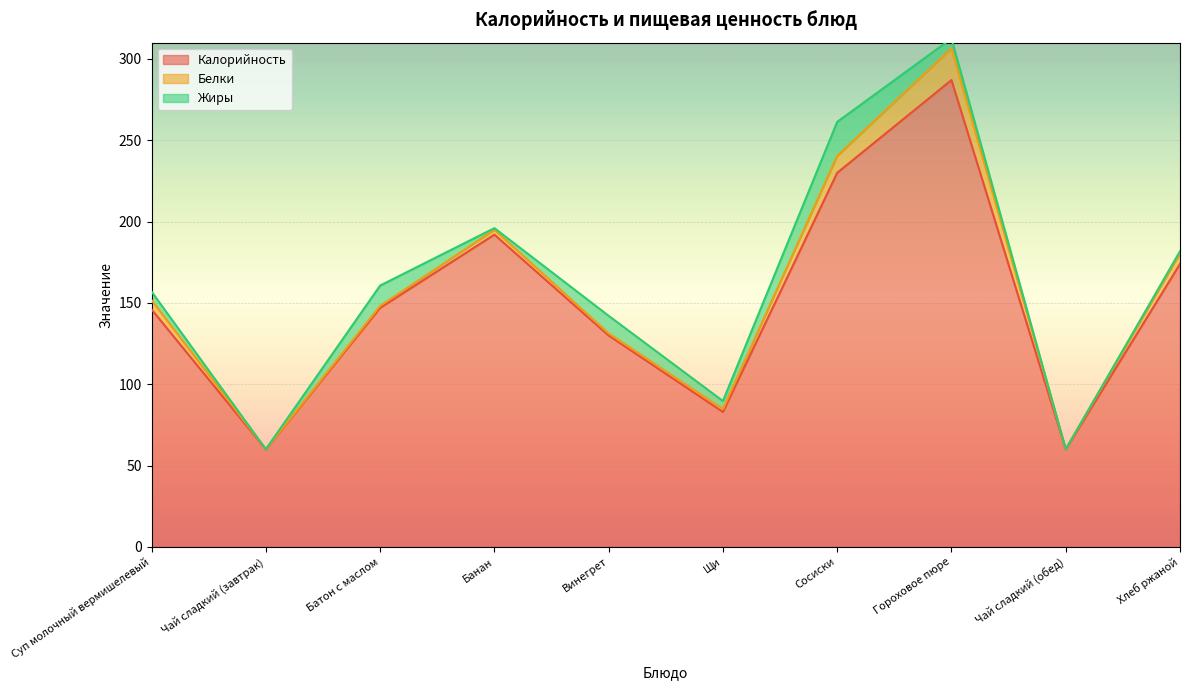

Reading right to left, list all the values displayed in this chart.

Калорийность: 174.0	60.0	287.0	230.0	83.0	130.0	192.0	147.0	60.0	146.0
Белки: 6.6	0.1	19.5	10.4	1.8	1.3	3.0	1.2	0.1	5.7
Жиры: 1.2	0.0	6.0	20.9	5.0	10.8	1.0	12.5	0.0	5.3